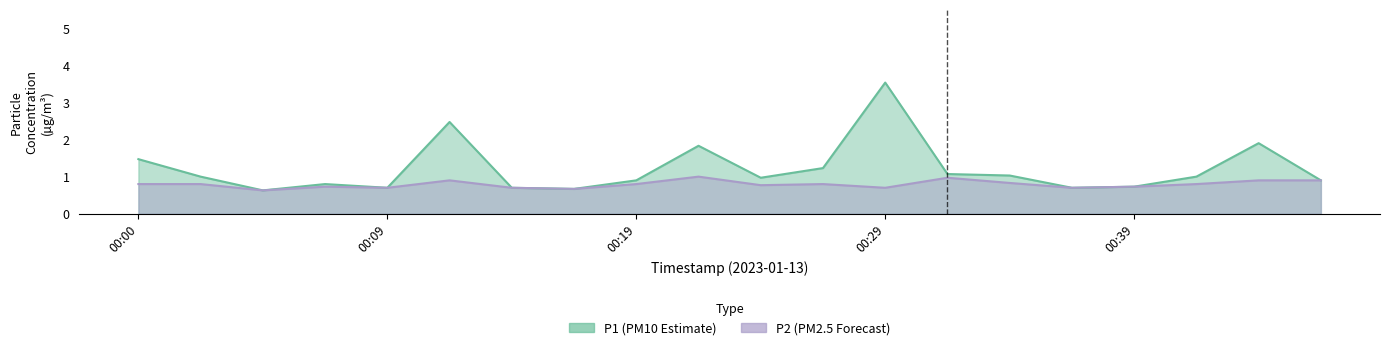

Rank the series by their average value, from highest to lowest.

P1, P2